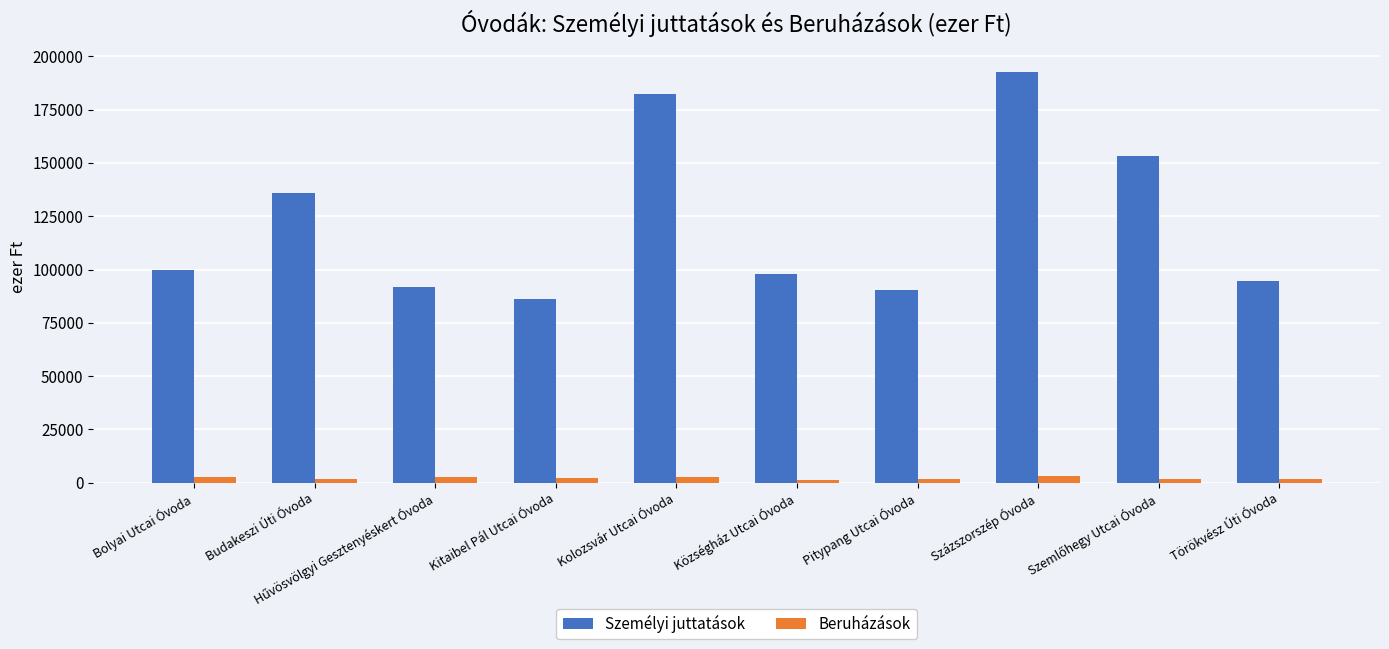

What is the value of the Beruházások bar at the 5th from the left?

2600.0